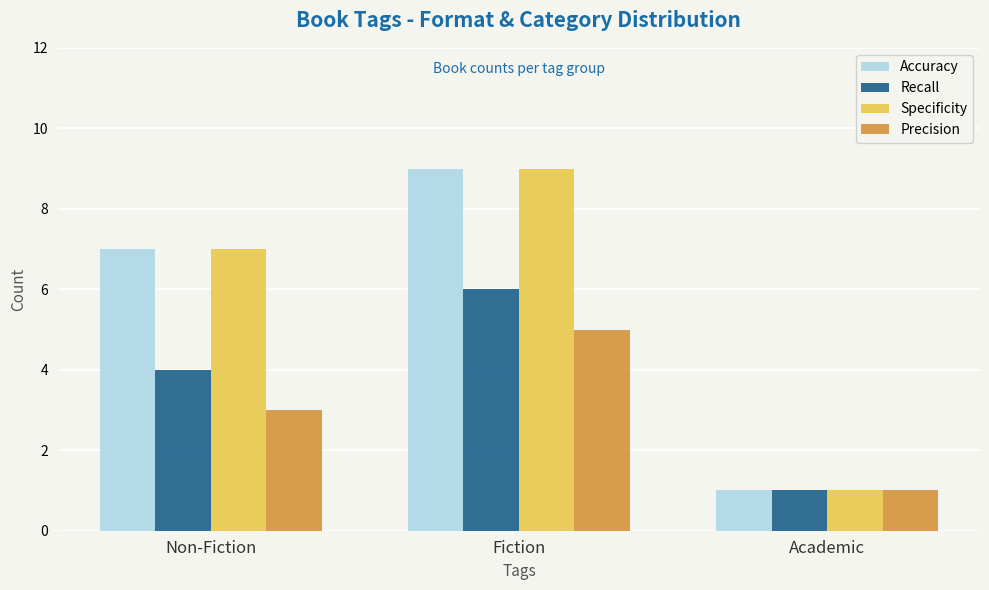

What is the average value of the Precision series?

3